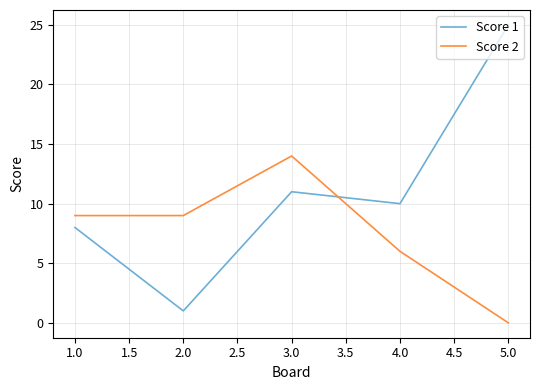

Which series has the largest range (max minus min)?

Score 1